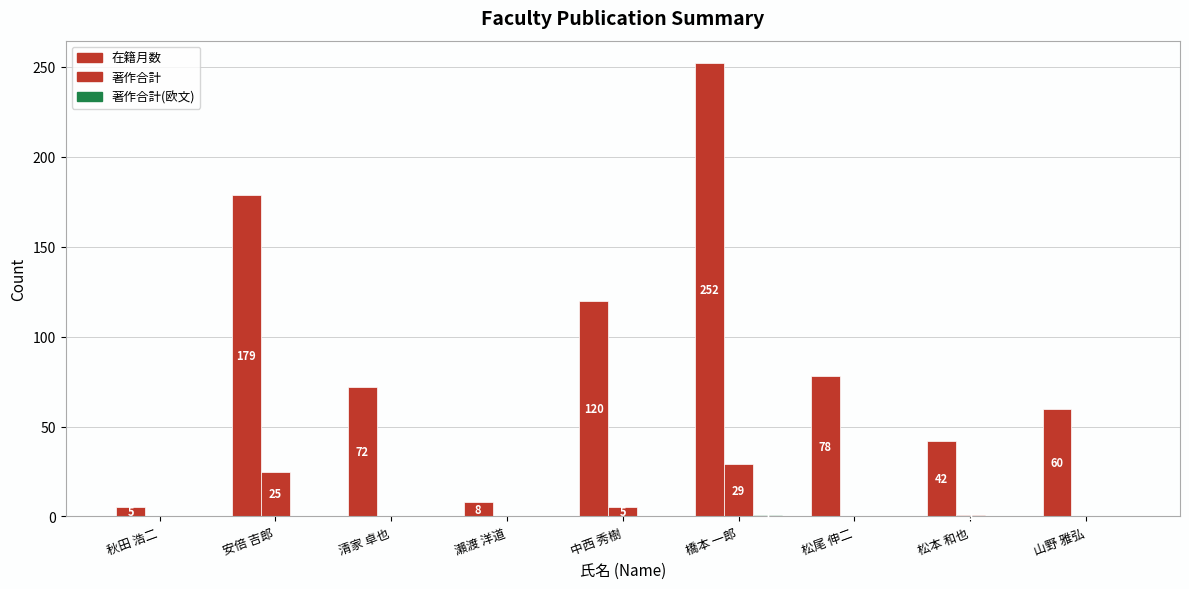

How many series are shown in this chart?

3